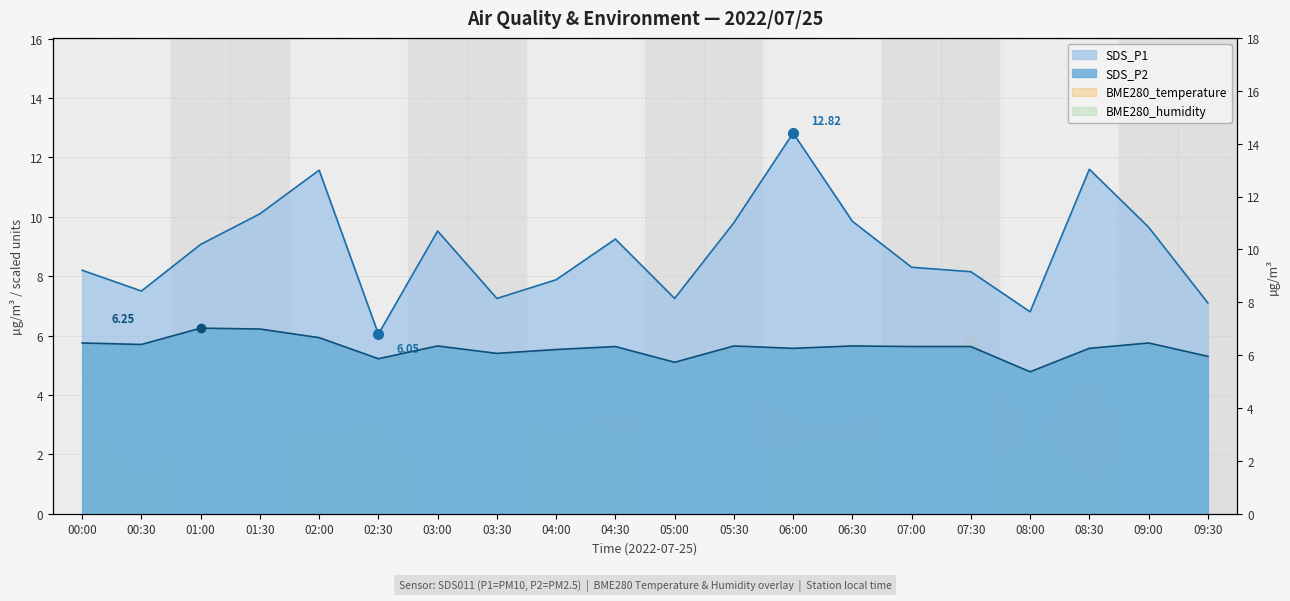

Reading right to left, transcribe all the data shown in this chart.

SDS_P1: 7.1	9.7	11.6	6.8	8.2	8.3	9.8	12.8	9.8	7.2	9.2	7.9	7.2	9.5	6.0	11.6	10.1	9.1	7.5	8.2
SDS_P2: 5.3	5.8	5.6	4.8	5.6	5.6	5.7	5.6	5.7	5.1	5.6	5.5	5.4	5.7	5.2	5.9	6.2	6.2	5.7	5.8